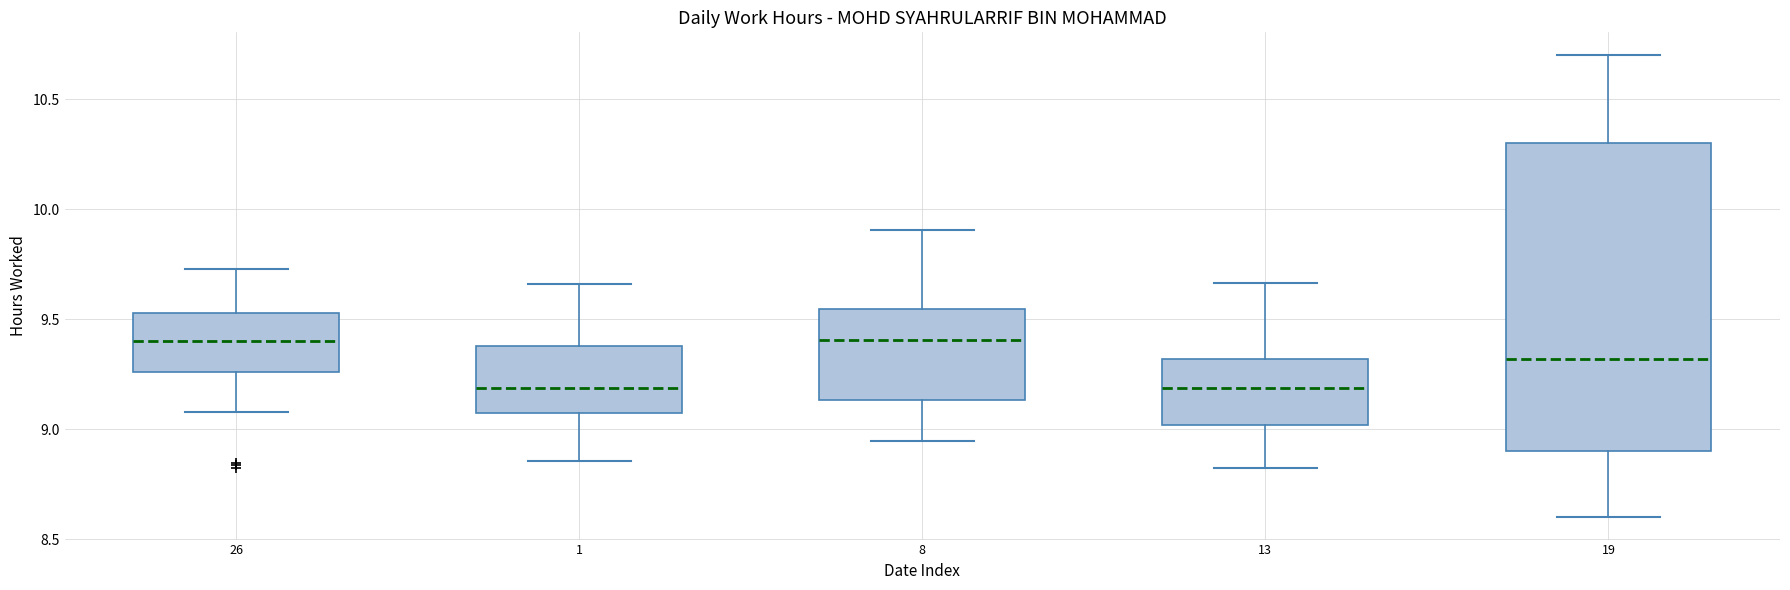

Reading left to right, read every box against the y-axis: the position of its median line, the range the box covers, and the ends of its whiskers. The values are not printed on the chart, so give them approximately, as read against the axis.

26: median 9.40, box 9.20 to 9.55, whiskers 8.75 to 9.85
1: median 9.10, box 9.00 to 9.25, whiskers 8.75 to 9.60
8: median 9.35, box 9.15 to 9.55, whiskers 8.80 to 9.80
13: median 9.20, box 8.95 to 9.35, whiskers 8.65 to 9.70
19: median 9.35, box 8.80 to 10.35, whiskers 8.60 to 10.60